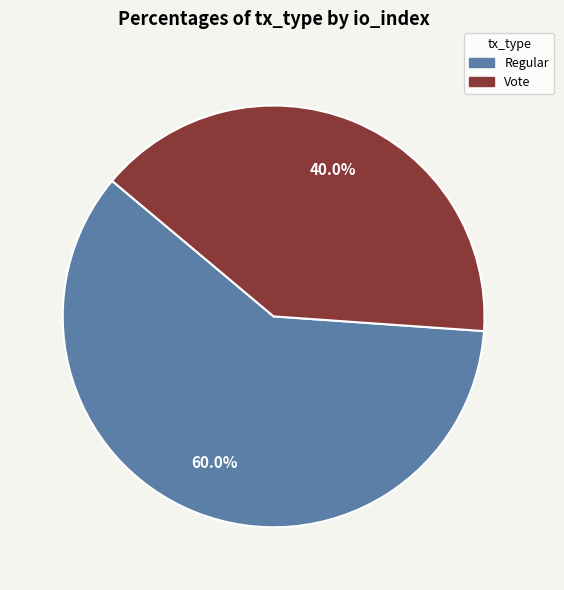

To the nearest percent, what is the combined percentage of Vote and Regular?

100%